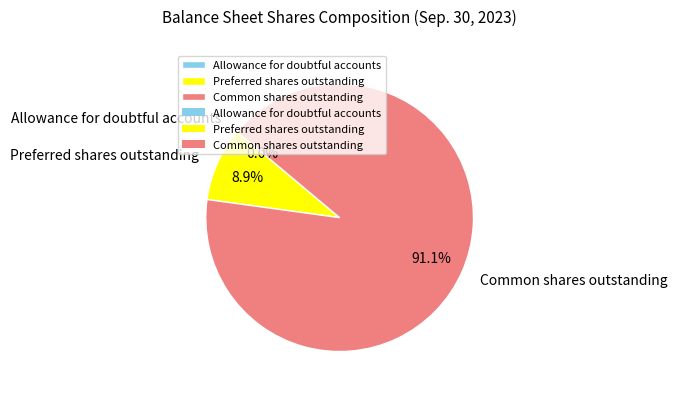

To the nearest percent, what percentage of the pie is Preferred shares outstanding?

9%